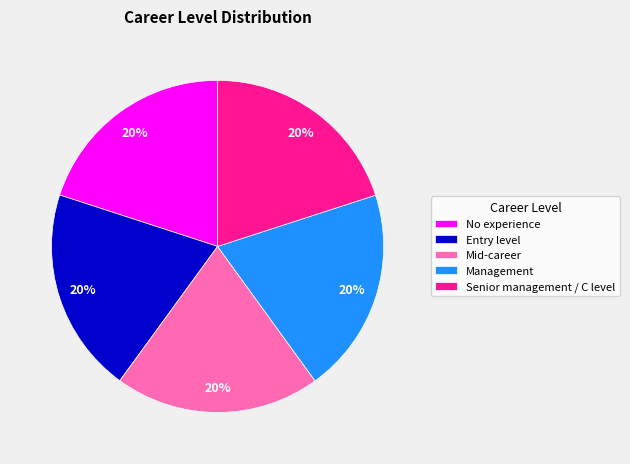

What is the ratio of the value at Mid-career to the value at Management?

1.0